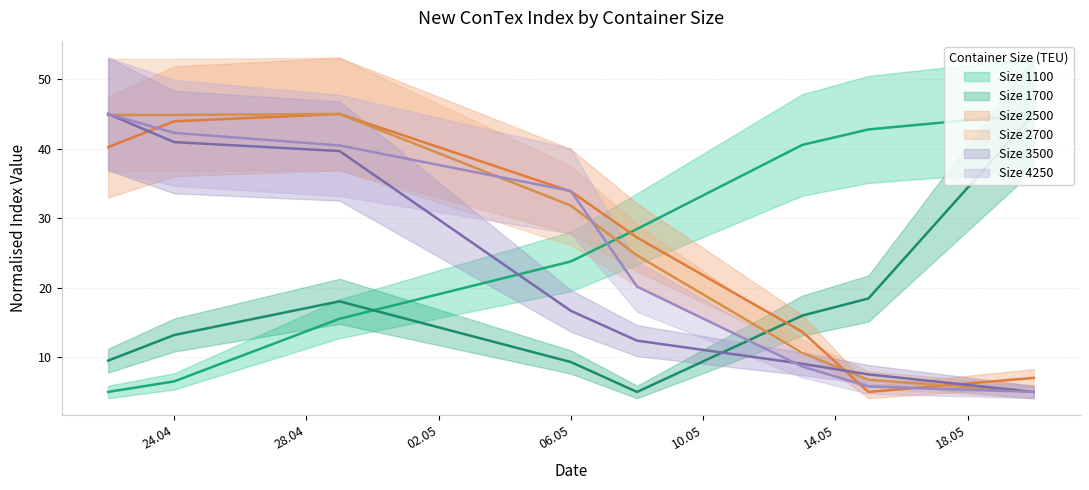

What is the difference between the maximum and minimum values in the 2500 series?

40.0